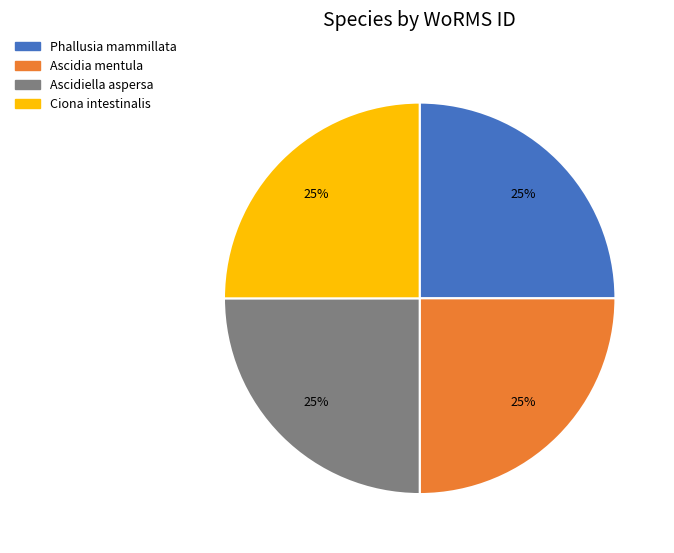

Does any single category account for the majority?

No